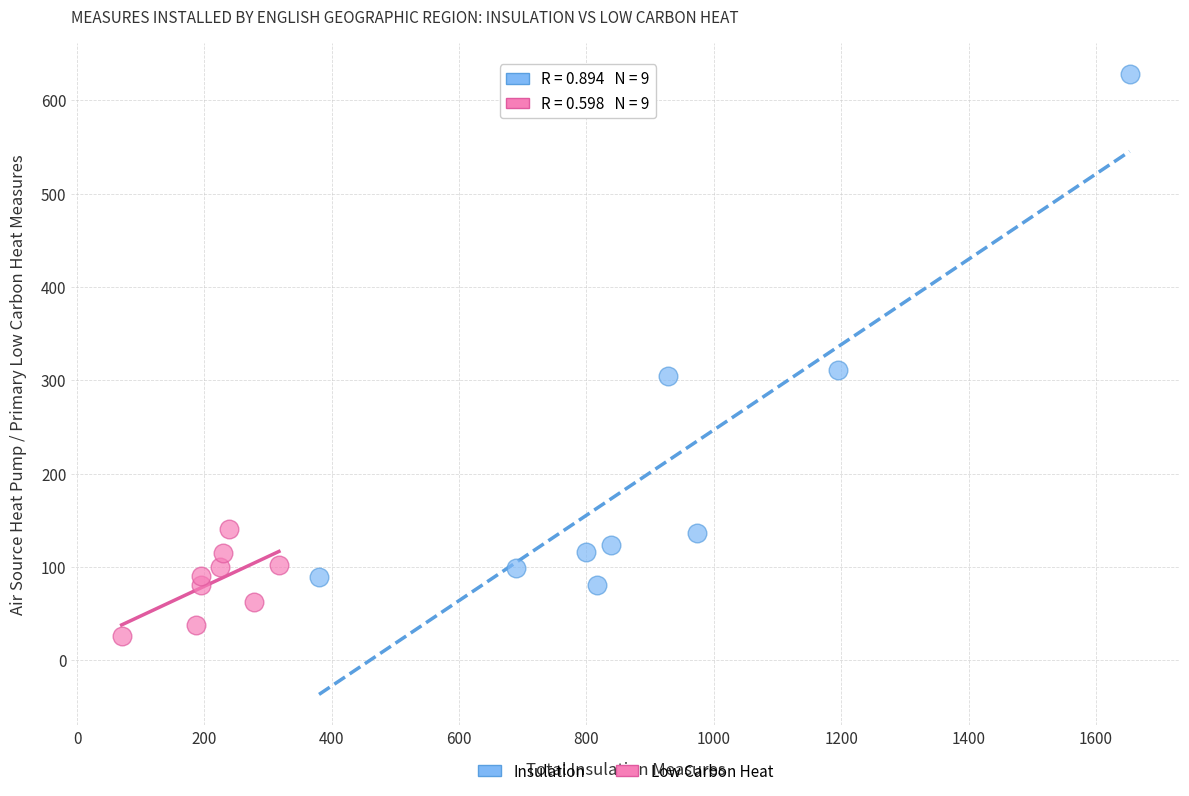

Which series has the largest Y range (max minus min)?

Insulation